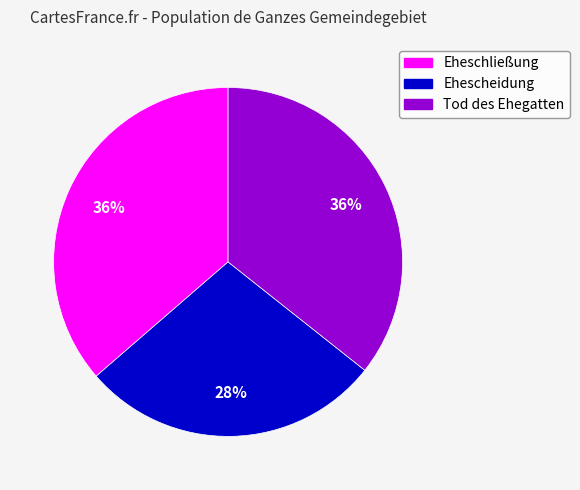

Count the number of slices in the pie.

3